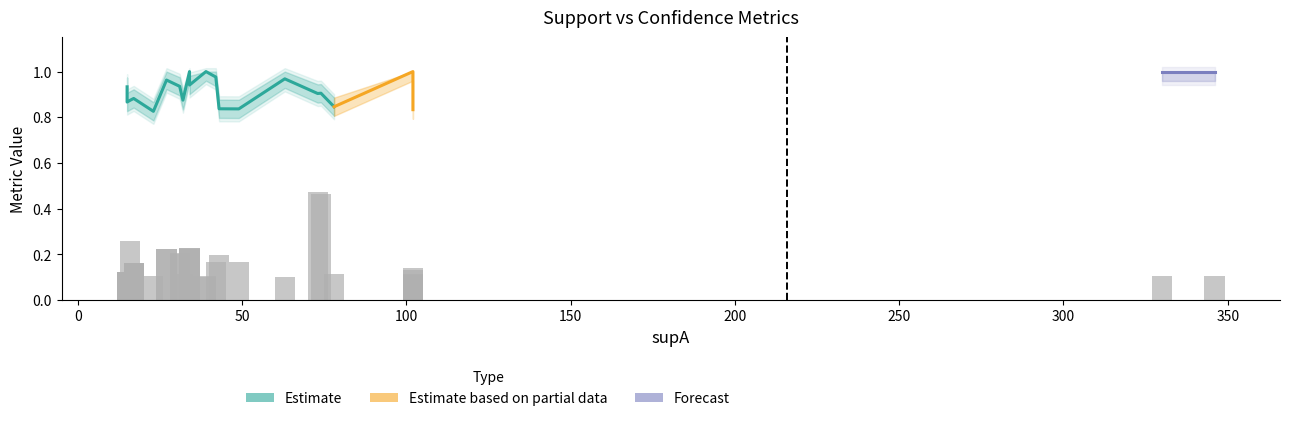

What is the spread (max minus min) of values at 27?

0.7